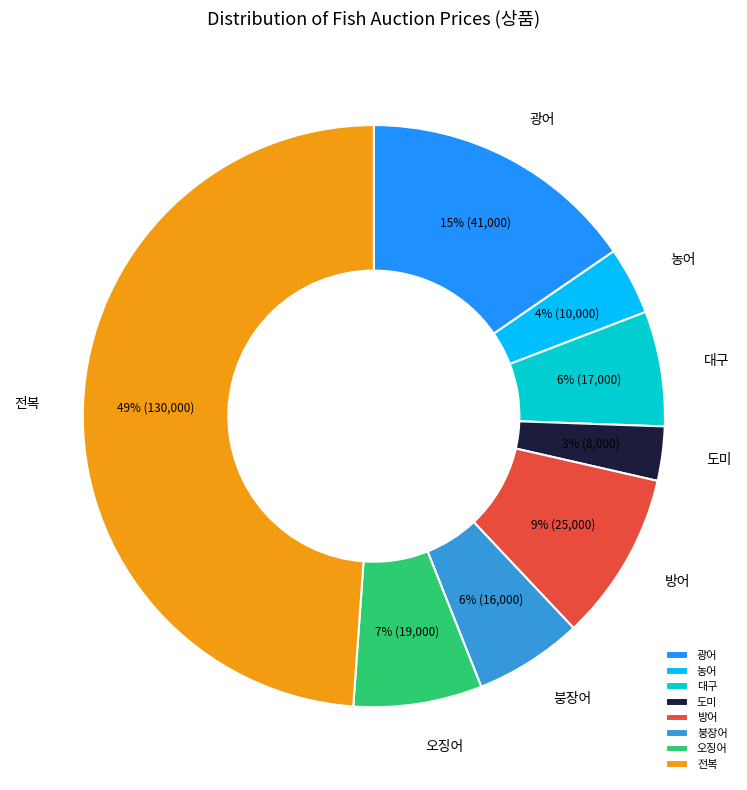

What percentage is the 전복 slice, to the nearest percent?

49%